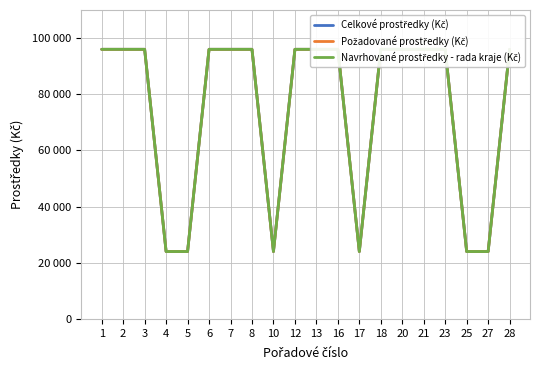

Reading left to right, what are all the values shown in this chart?

Celkové prostředky (Kč): 96000	96000	96000	24000	24000	96000	96000	96000	24000	96000	96000	96000	24000	96000	96000	96000	96000	24000	24000	96000
Požadované prostředky (Kč): 96000	96000	96000	24000	24000	96000	96000	96000	24000	96000	96000	96000	24000	96000	96000	96000	96000	24000	24000	96000
Navrhované prostředky - rada kraje (Kč): 96000	96000	96000	24000	24000	96000	96000	96000	24000	96000	96000	96000	24000	96000	96000	96000	96000	24000	24000	96000